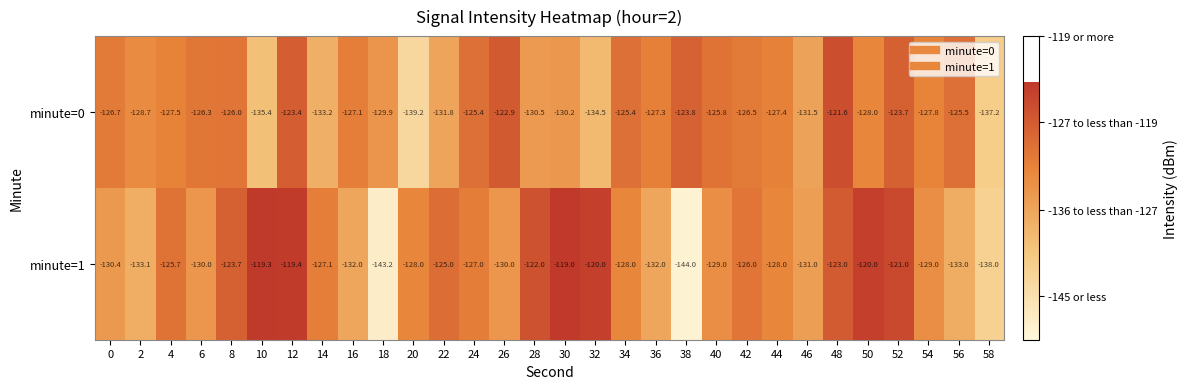

What is the average value of the minute=1 series?

-127.9